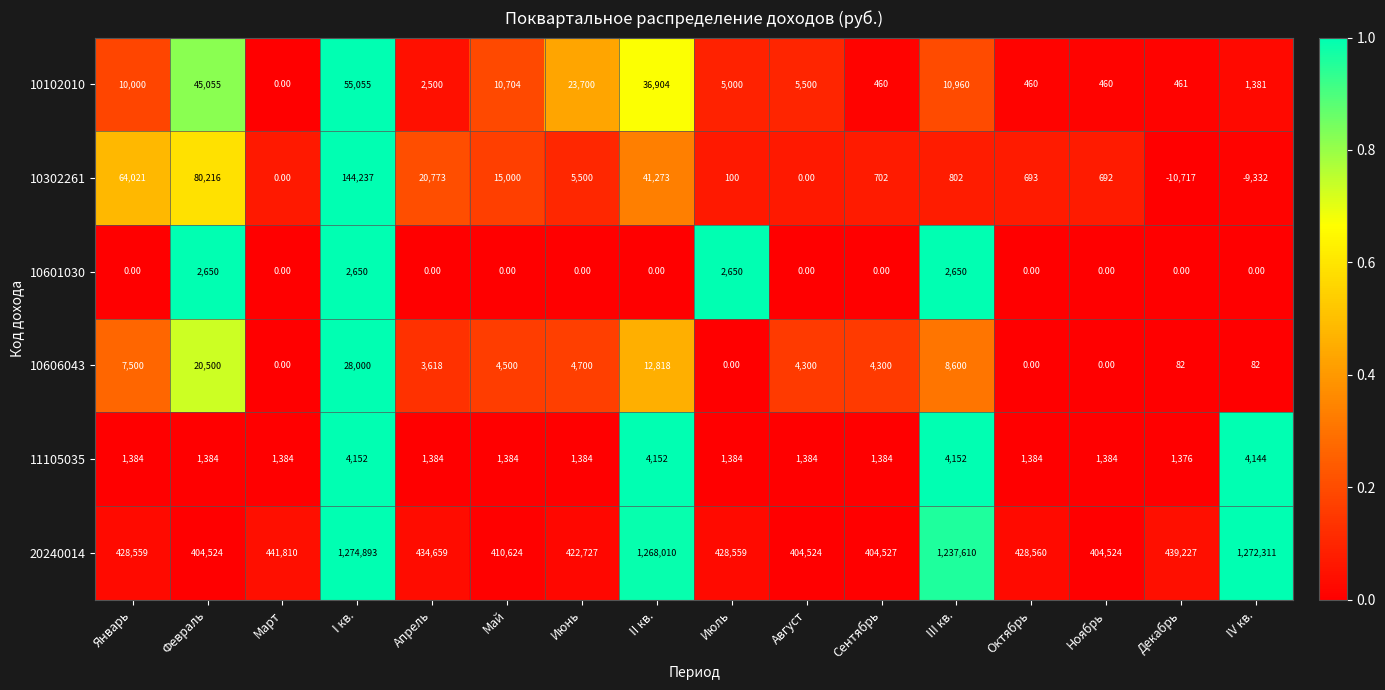

What is the sum of all 10606043 values?

99000